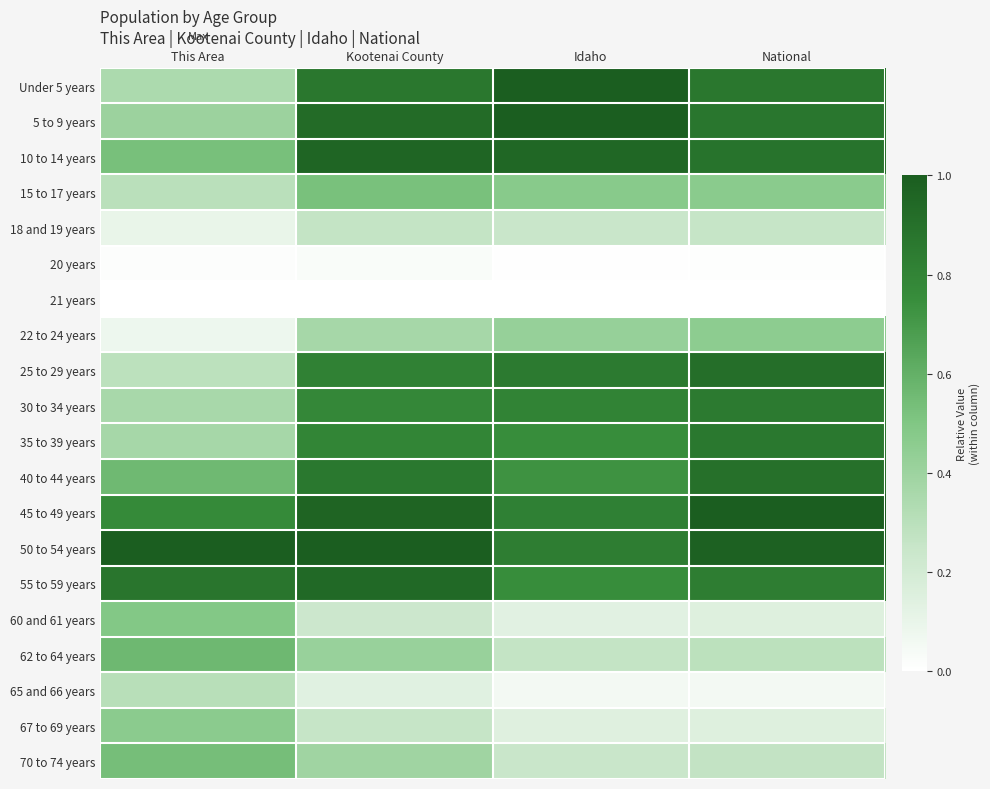

At which category is the sum across all series the highest?

Kootenai County